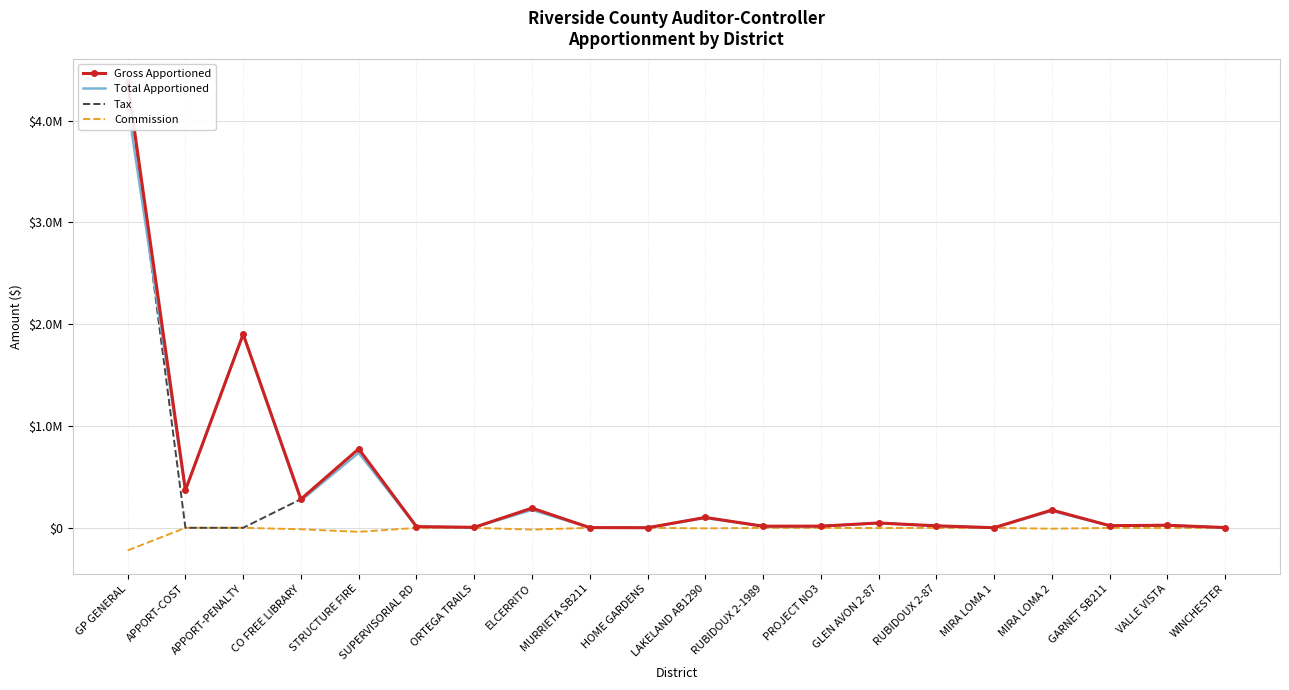

How many data points in Tax are above 19559?

10